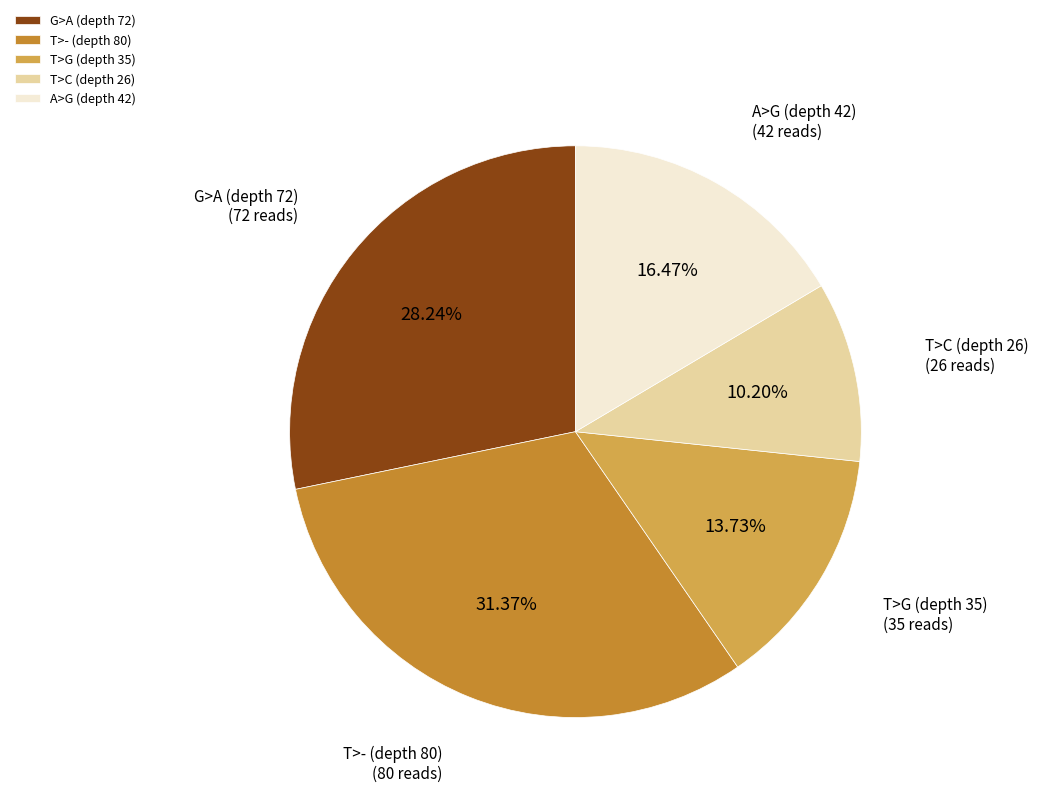

Which category has the smallest portion of the pie?

T>C (depth 26)